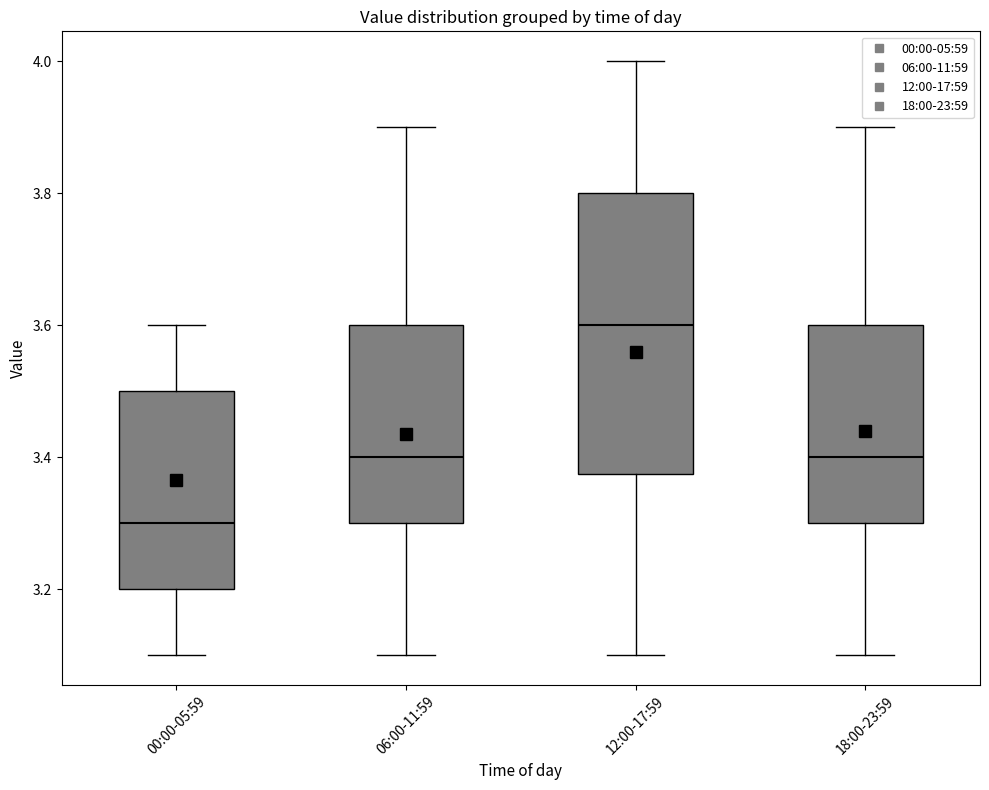

Which box is the tallest, from its lower edge to its upper edge?

12:00-17:59